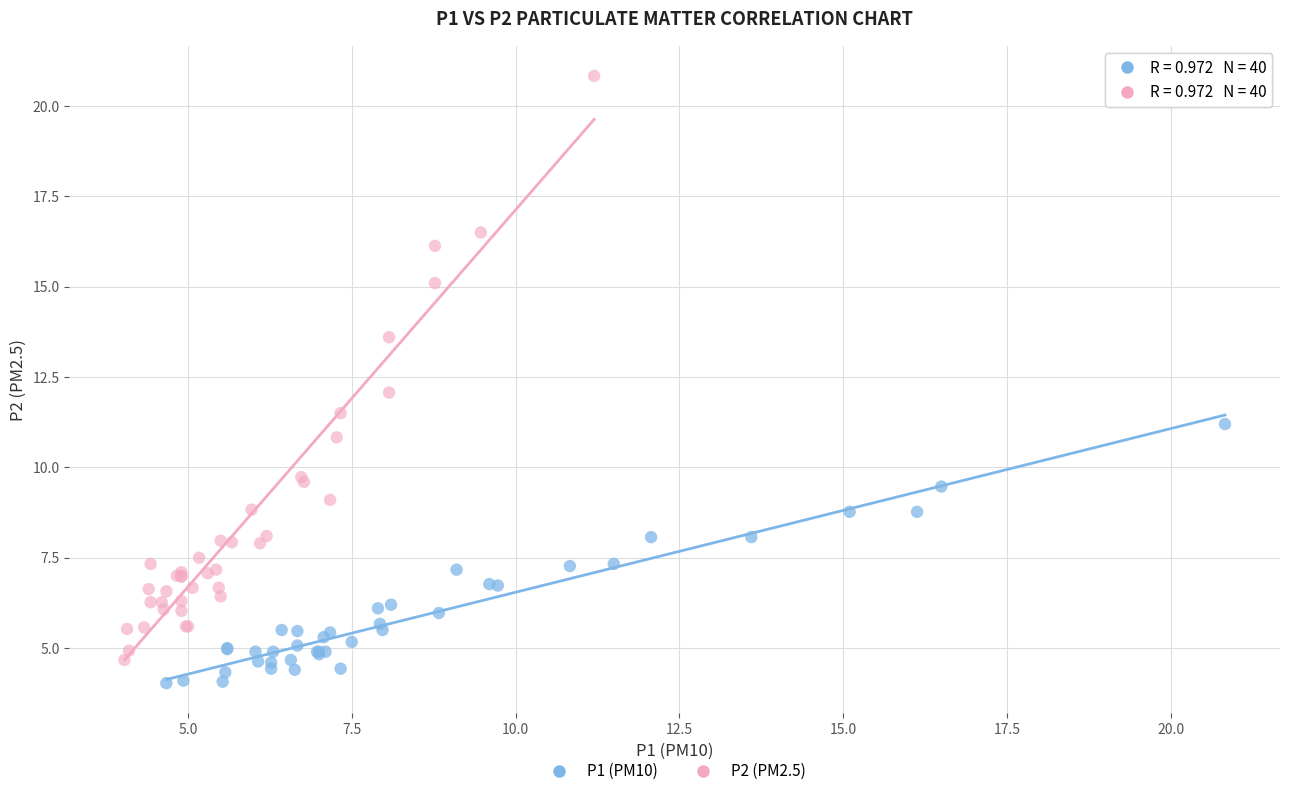

Which series contains the highest Y value?

P2 (PM2.5)